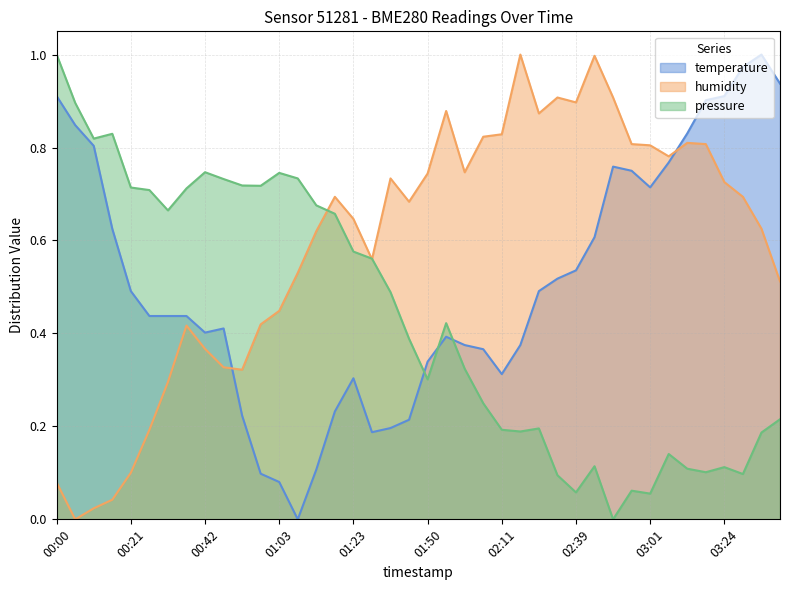

How many values in the humidity series exceed 0?

39